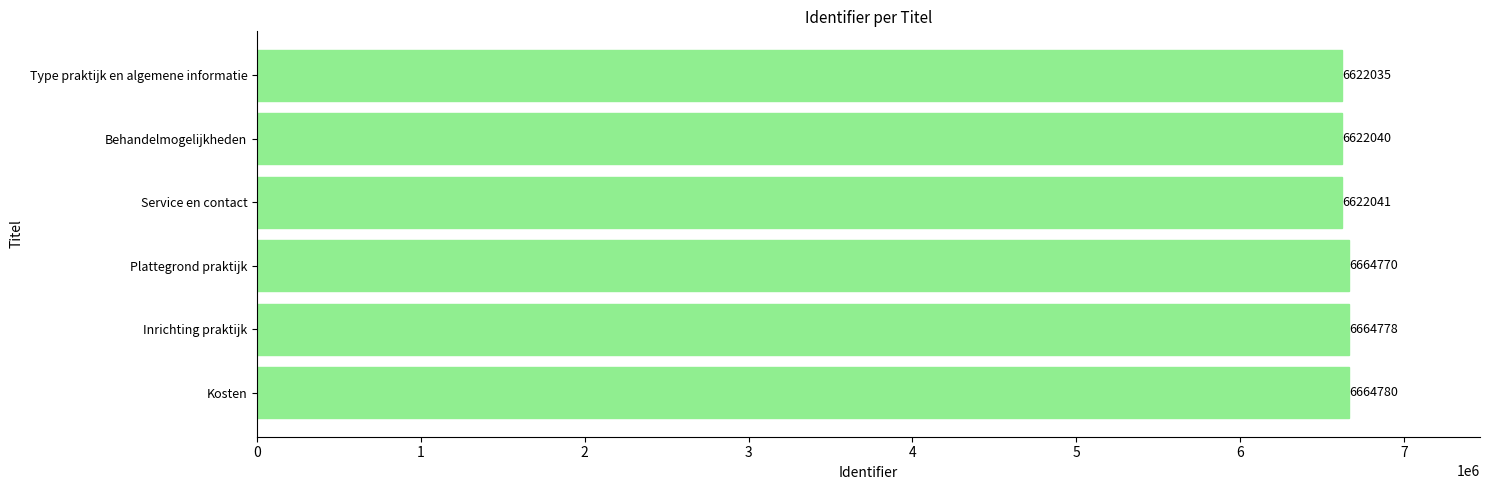

Does the chart contain any negative values?

No